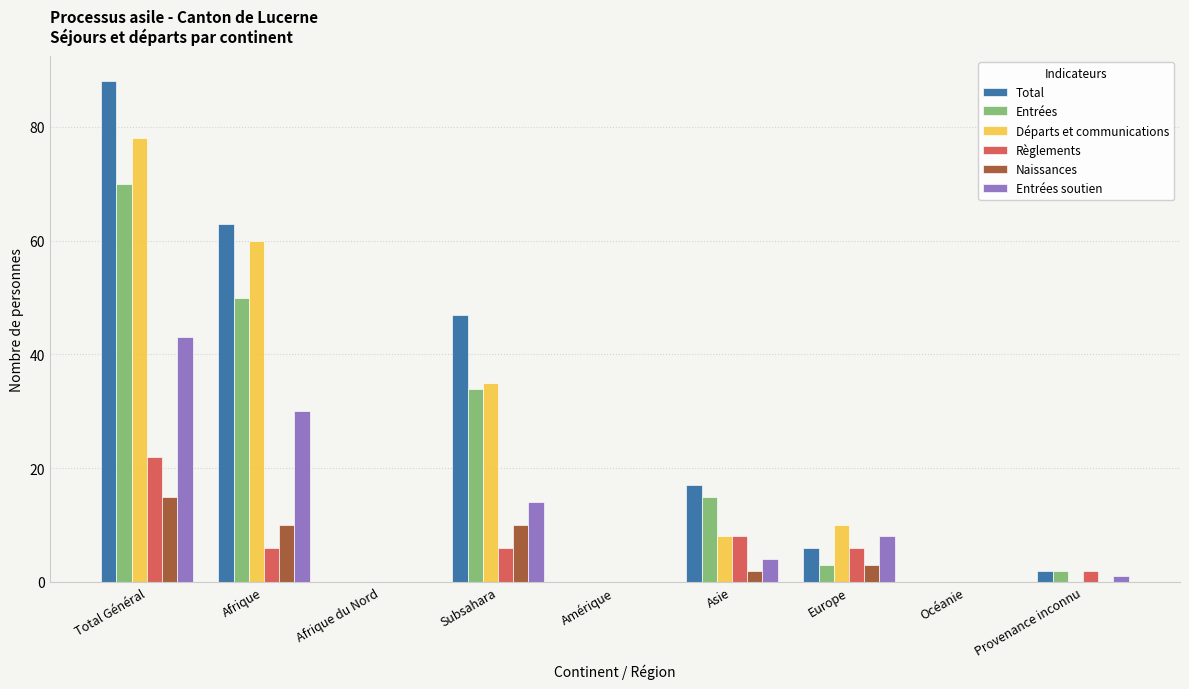

How many groups of bars are there?

9